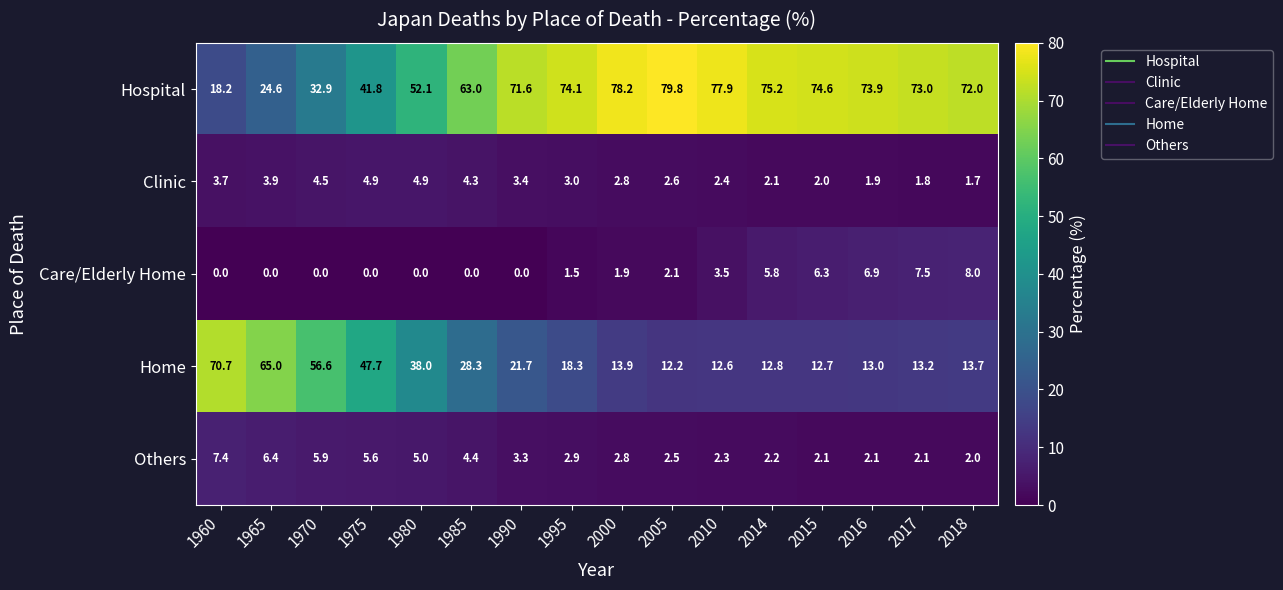

How many data points does each series have?

16